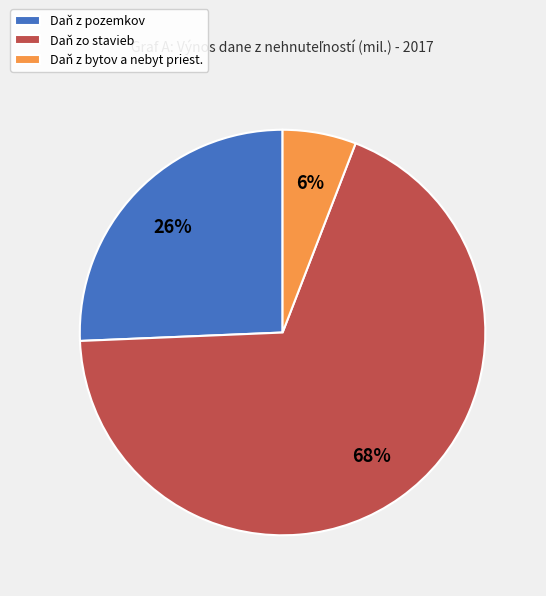

The Daň z bytov a nebyt priest. slice represents 6% of the pie. True or false?

True